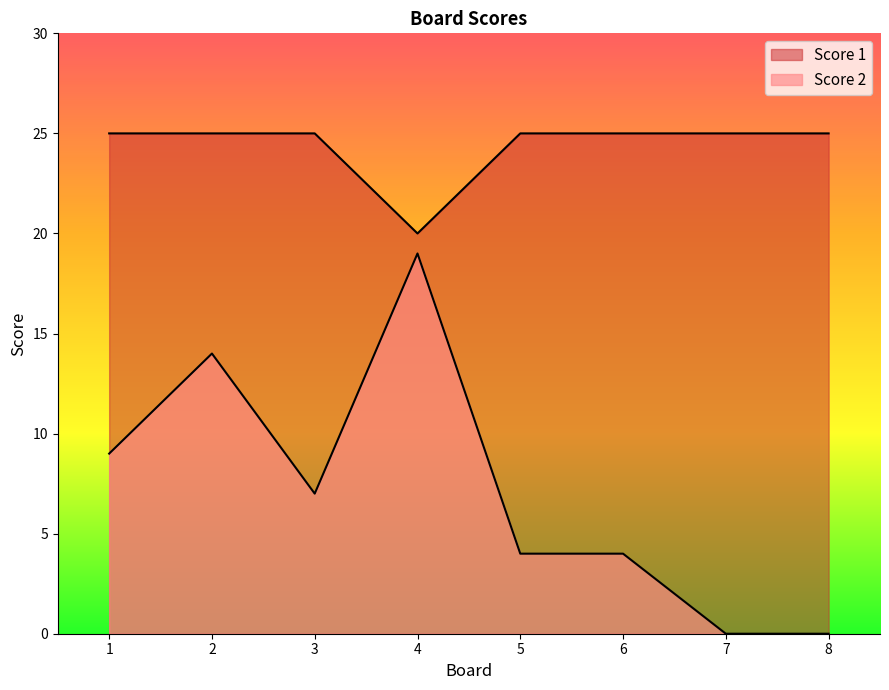

At how many categories does at least one series exceed 13?

8